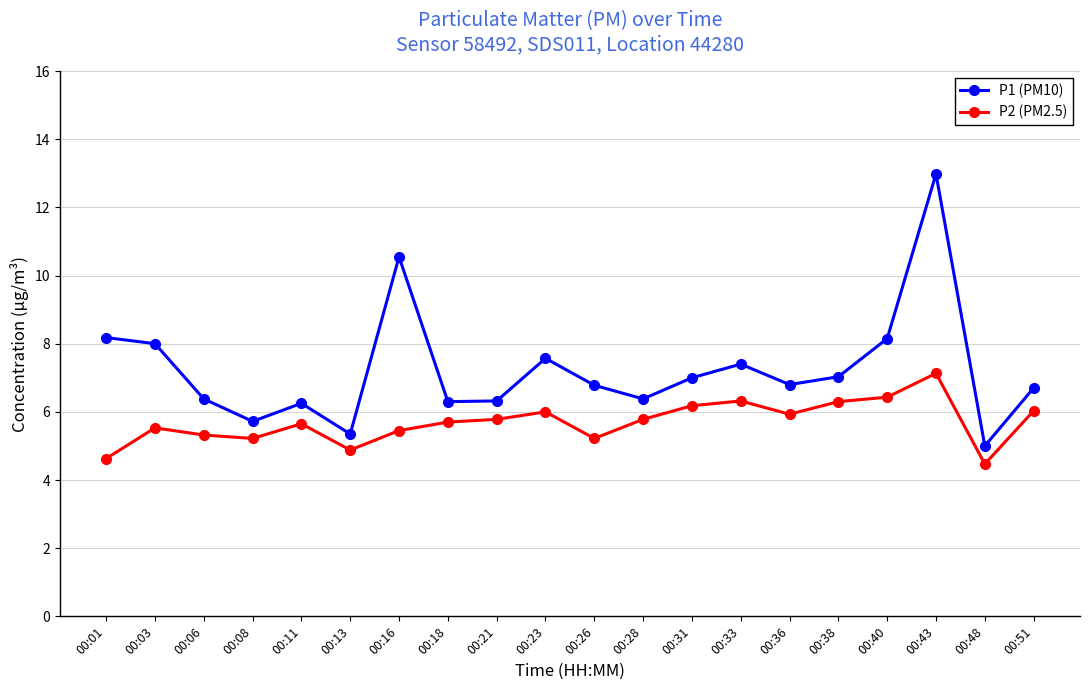

What is the value of the P2 (PM2.5) point at the 4th from the left?

5.2